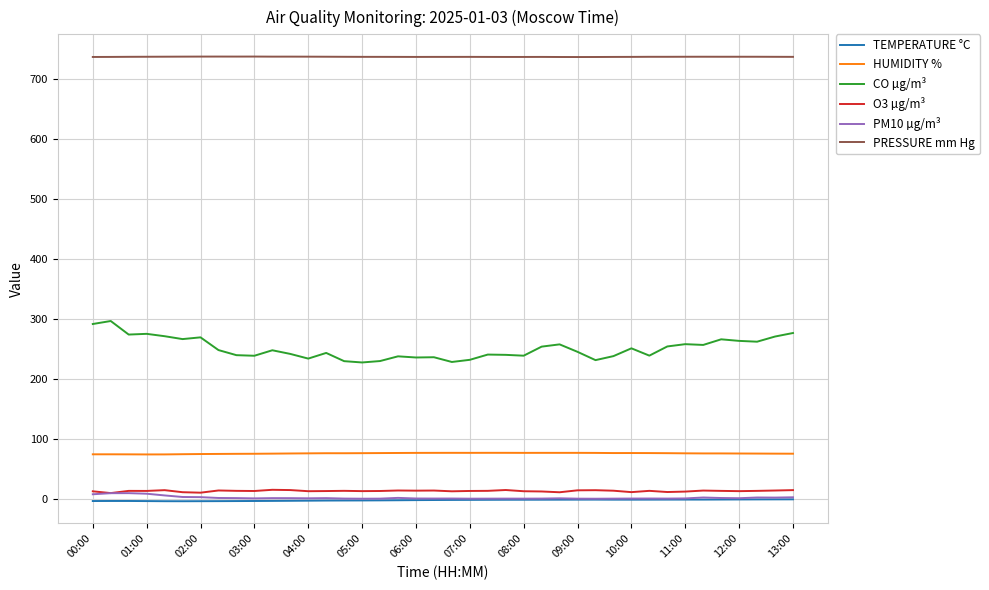

Which series has the largest total across all categories?

PRESSURE mm Hg